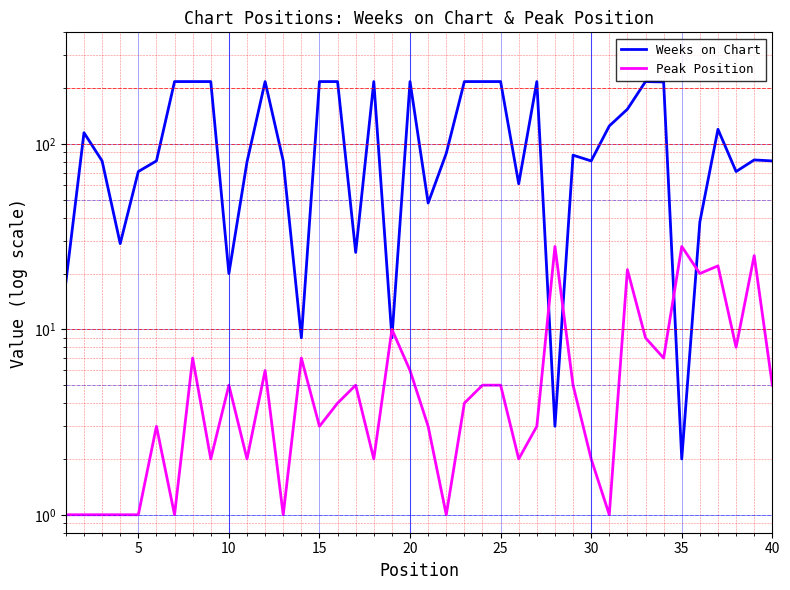

Which series has the largest range (max minus min)?

Weeks on Chart